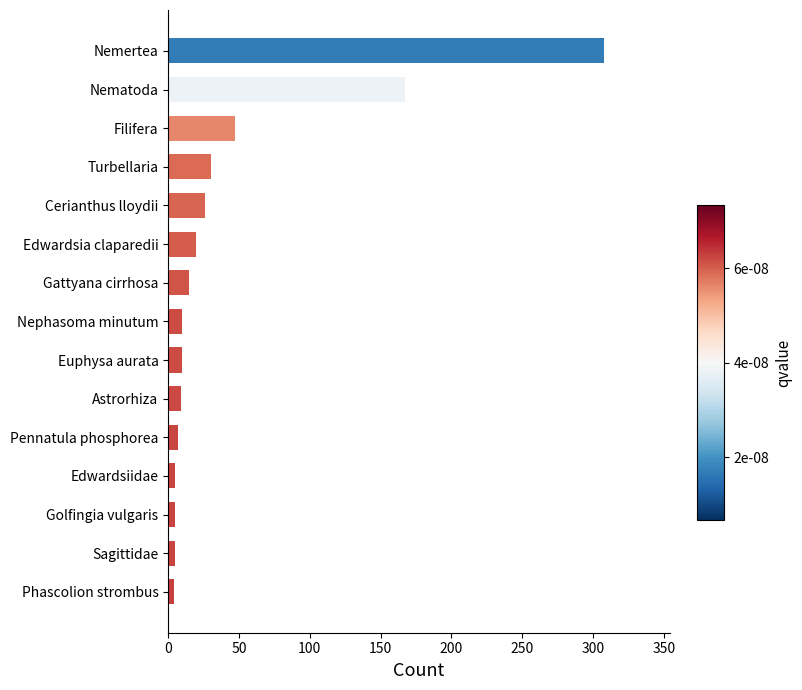

What is the ratio of the value at Nemertea to the value at Nematoda?

1.8